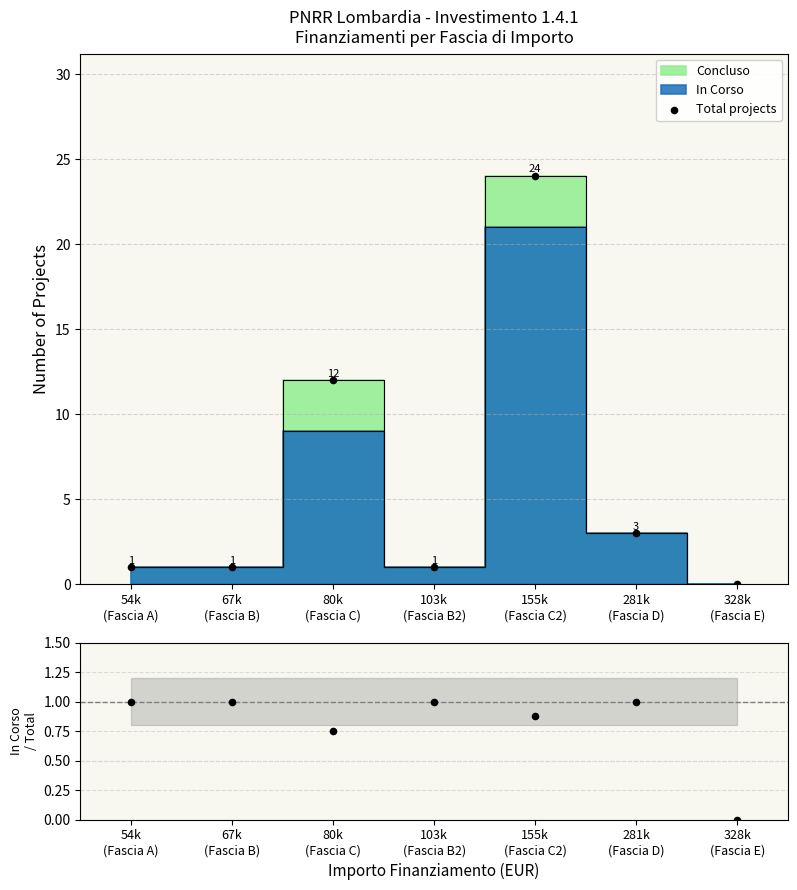

Which series has the largest total across all categories?

Total projects